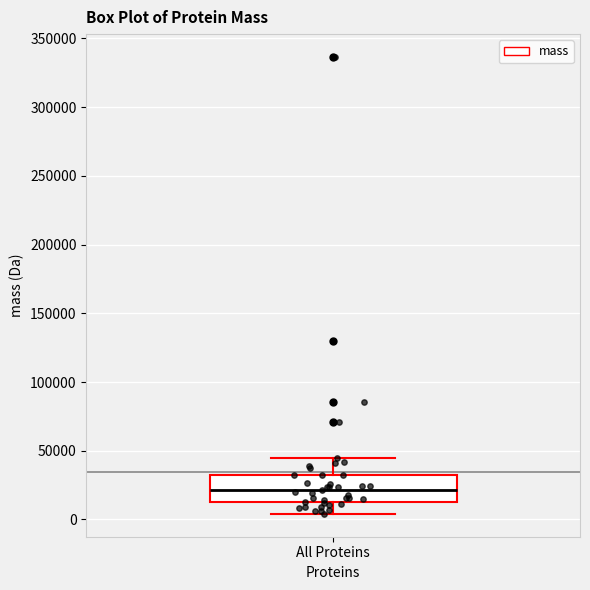

Transcribe this box plot: give where the median line is, the range the box spans, and where the two whiskers end, as read against the y-axis. The values are not printed on the chart, so give them approximately, as read against the axis.

median 20000, box 10000 to 35000, whiskers 5000 to 45000